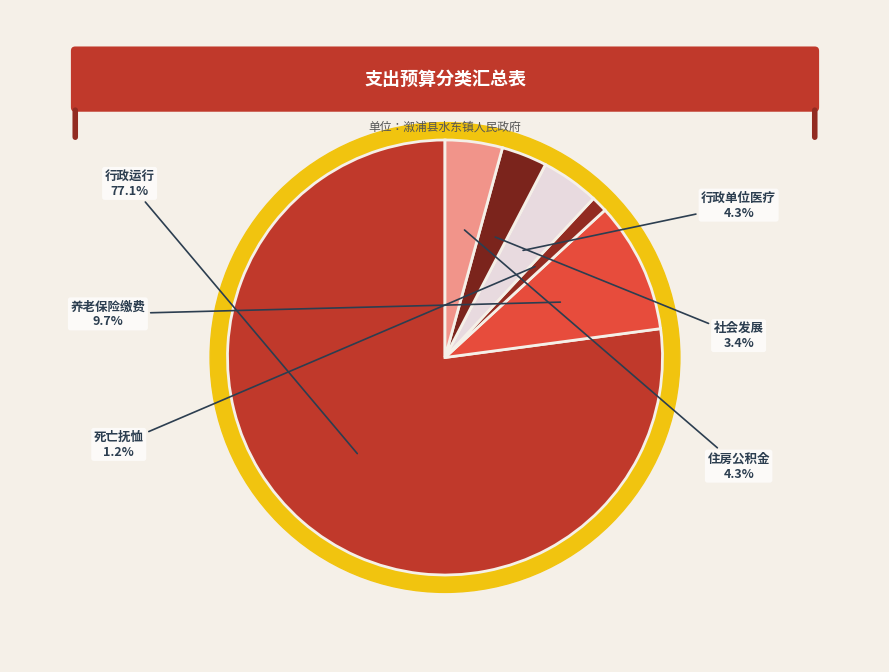

To the nearest percent, what percentage of the pie is 住房公积金?

4%